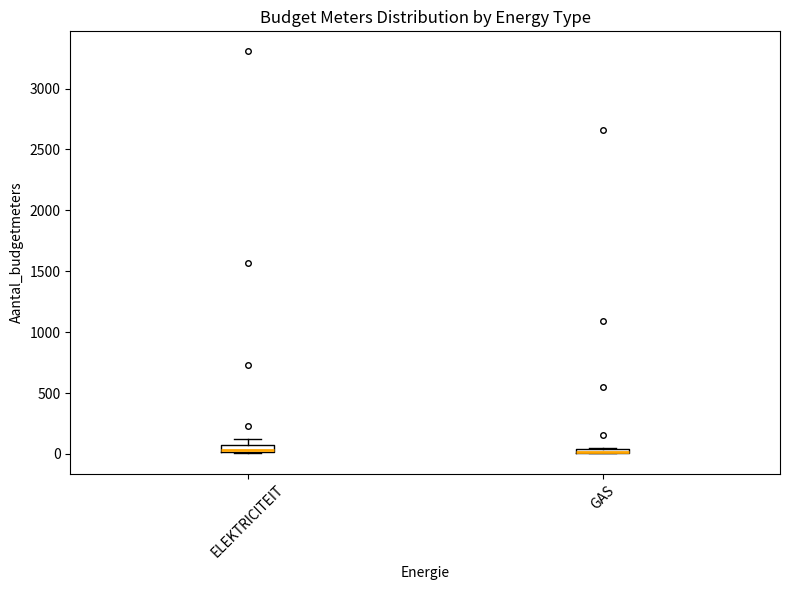

Where is the upper edge of the box for GAS on the y-axis? The values are not printed on the chart, so give them approximately, as read against the axis.

50